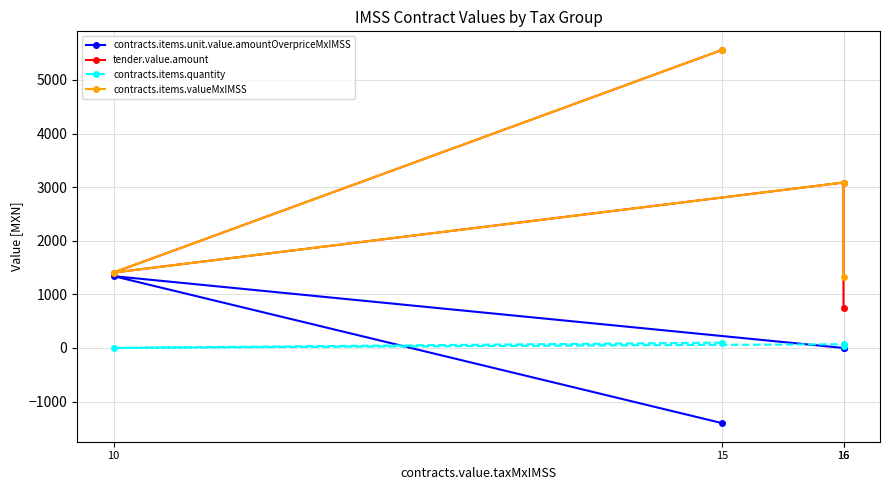

Reading left to right, what are all the values shown in this chart?

contracts.items.unit.value.amountOverpriceMxIMSS: -1400.7	1339.8	0.0	0.0
tender.value.amount: 5557.9	1406.3	3085.6	754.0
contracts.items.quantity: 100.0	1.0	70.0	30.0
contracts.items.valueMxIMSS: 5557.9	1406.3	3085.6	1322.4